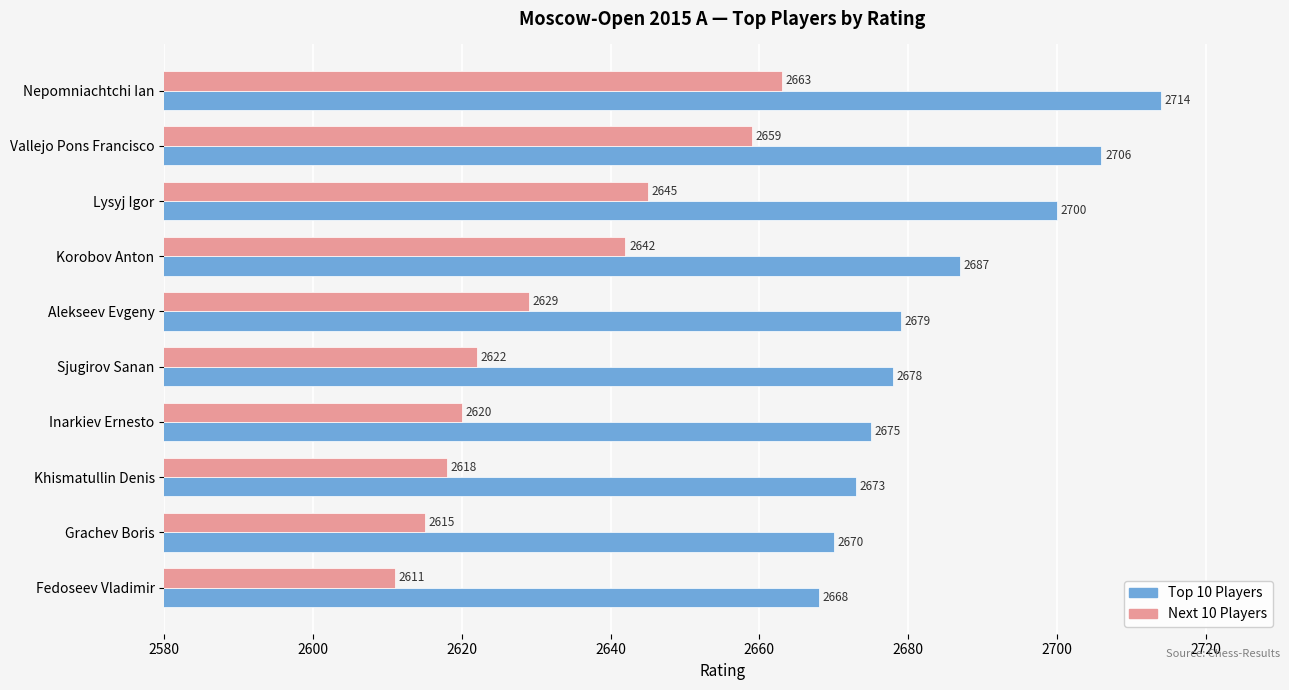

At which category is the sum across all series the highest?

Nepomniachtchi Ian